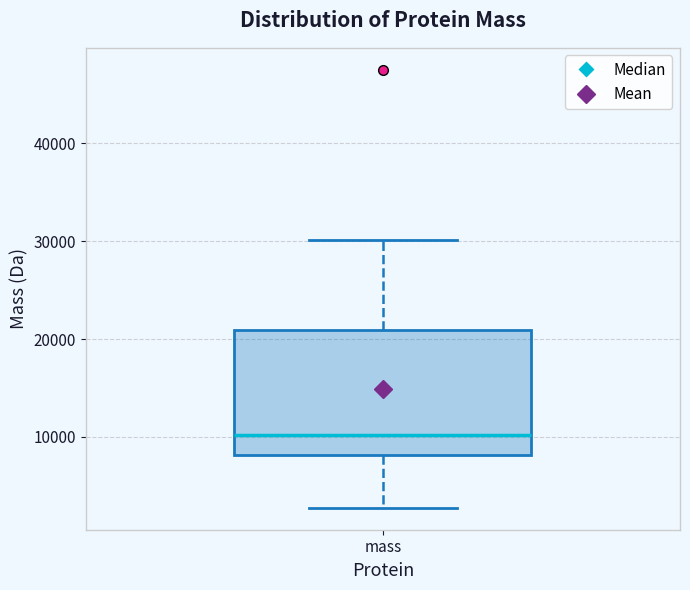

Read this box plot against the y-axis: the position of the median line, the range covered by the box, and the ends of both whiskers. The values are not printed on the chart, so give them approximately, as read against the axis.

median 10000, box 8000 to 21000, whiskers 3000 to 30000